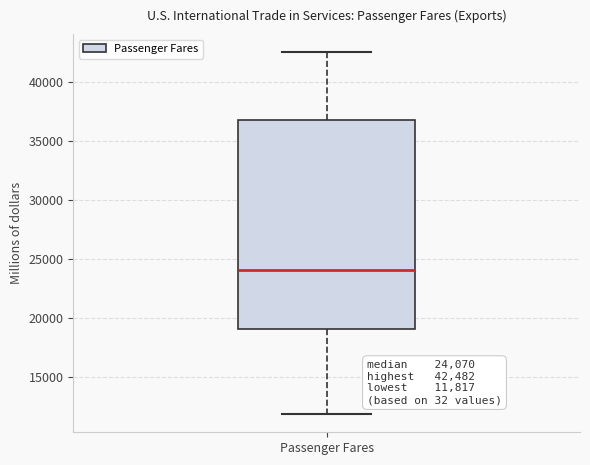

Where does the lower whisker of the box for Passenger Fares end on the y-axis? The values are not printed on the chart, so give them approximately, as read against the axis.

12000